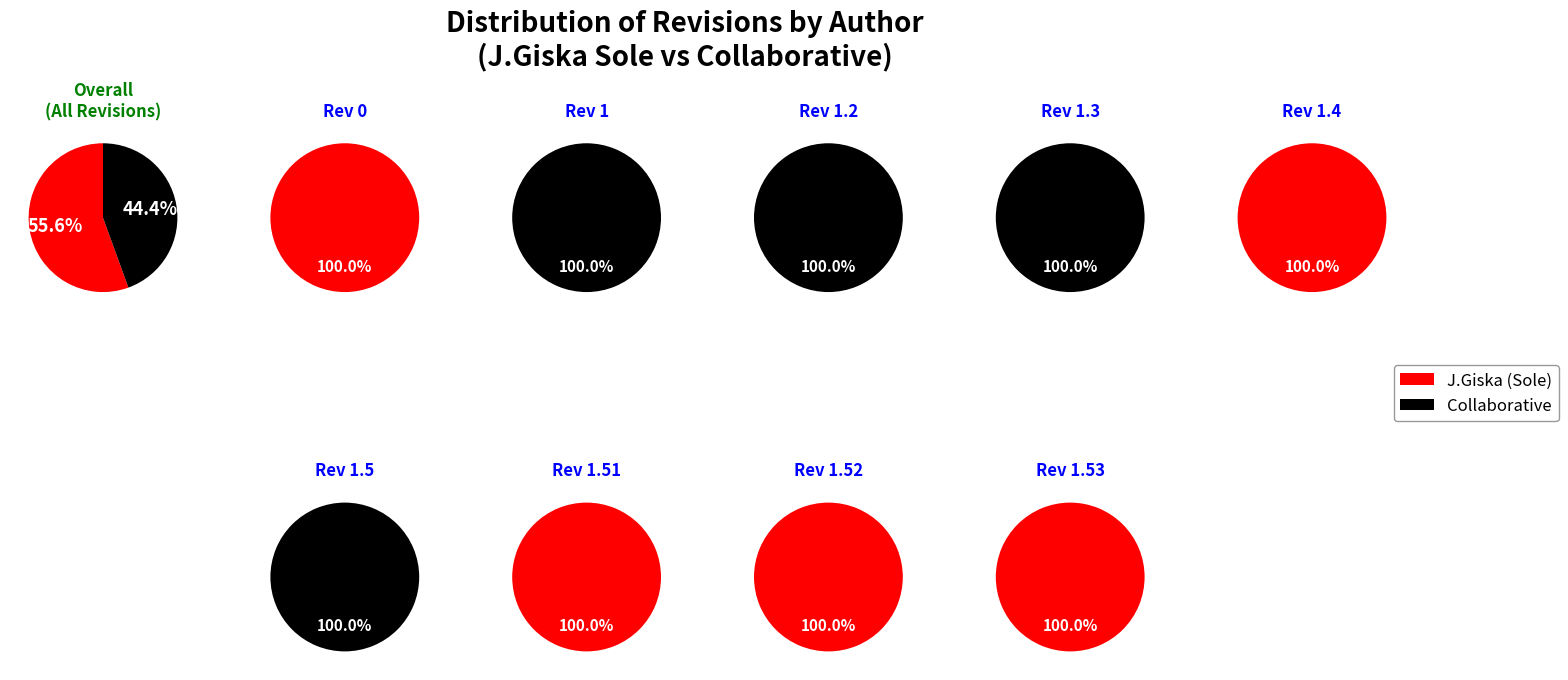

How many segments does this pie chart have?

9